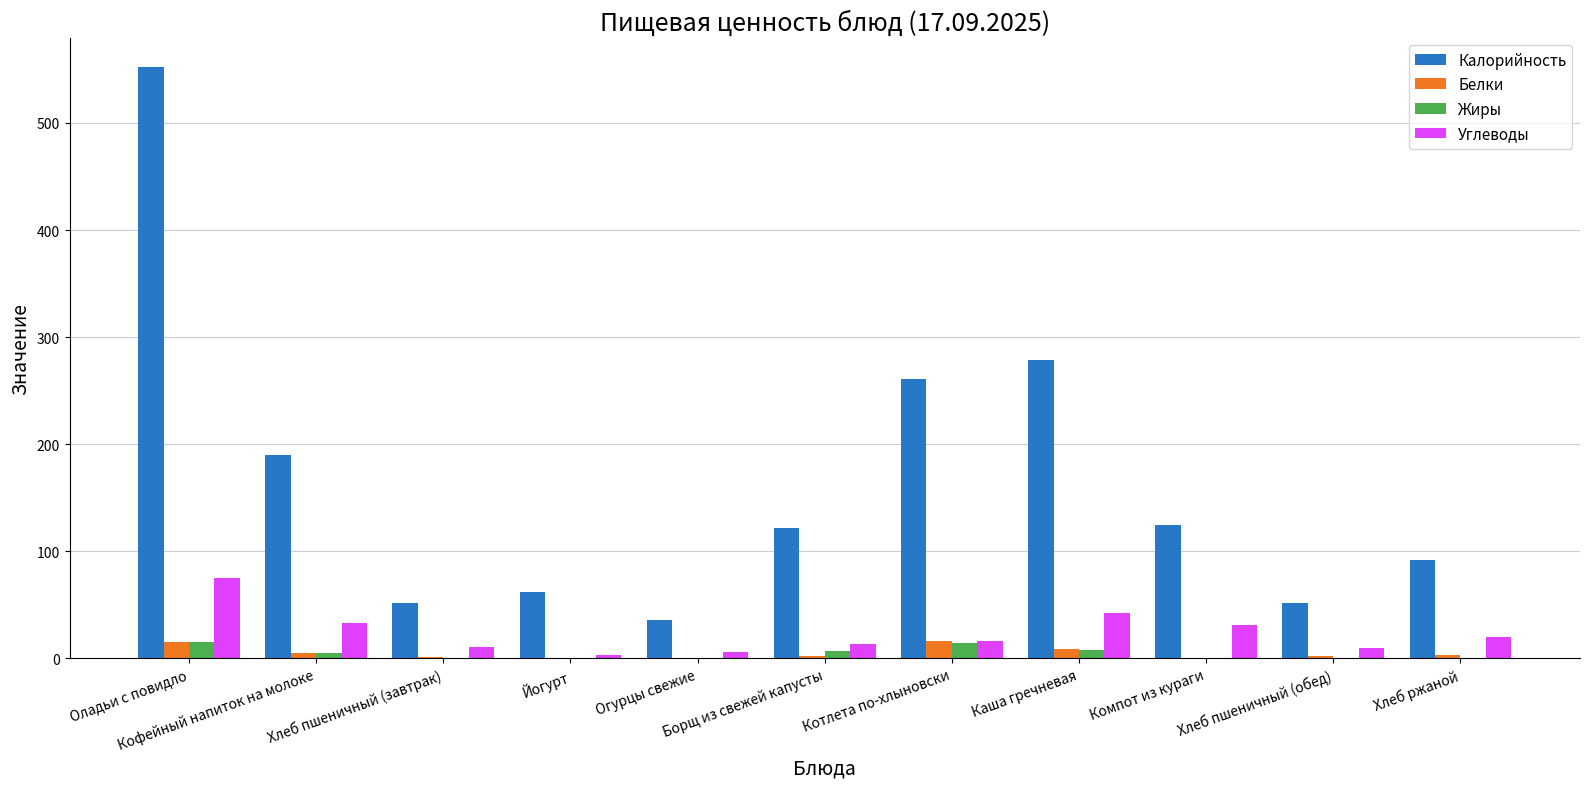

Which series has the largest total across all categories?

Калорийность